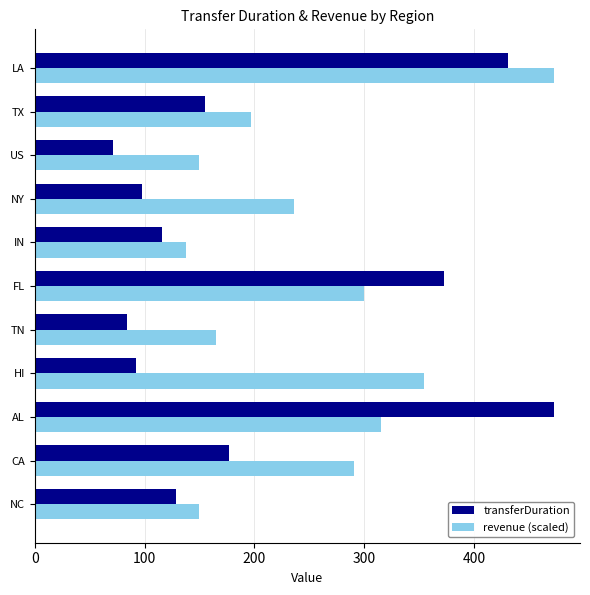

What is the average value of the transferDuration series?

199.9